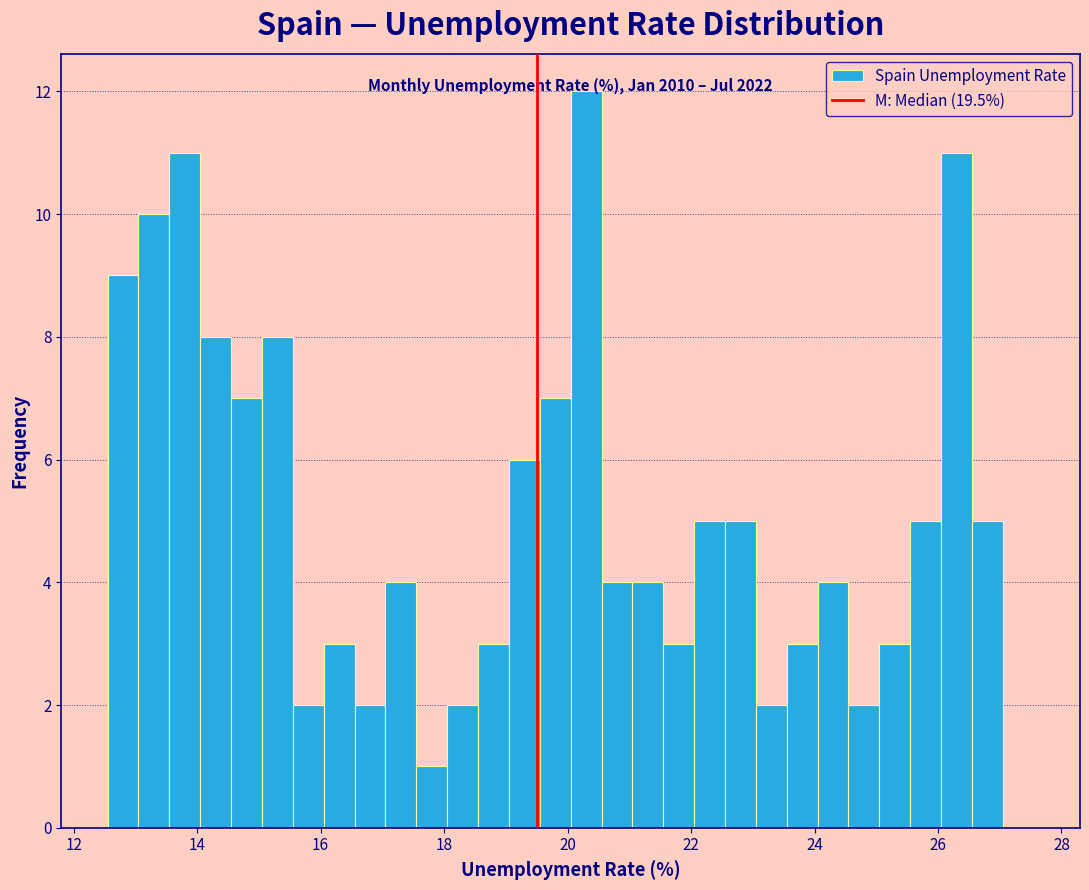

Read against the x-axis, roughly where is the centre of the tallest bar?

20.4